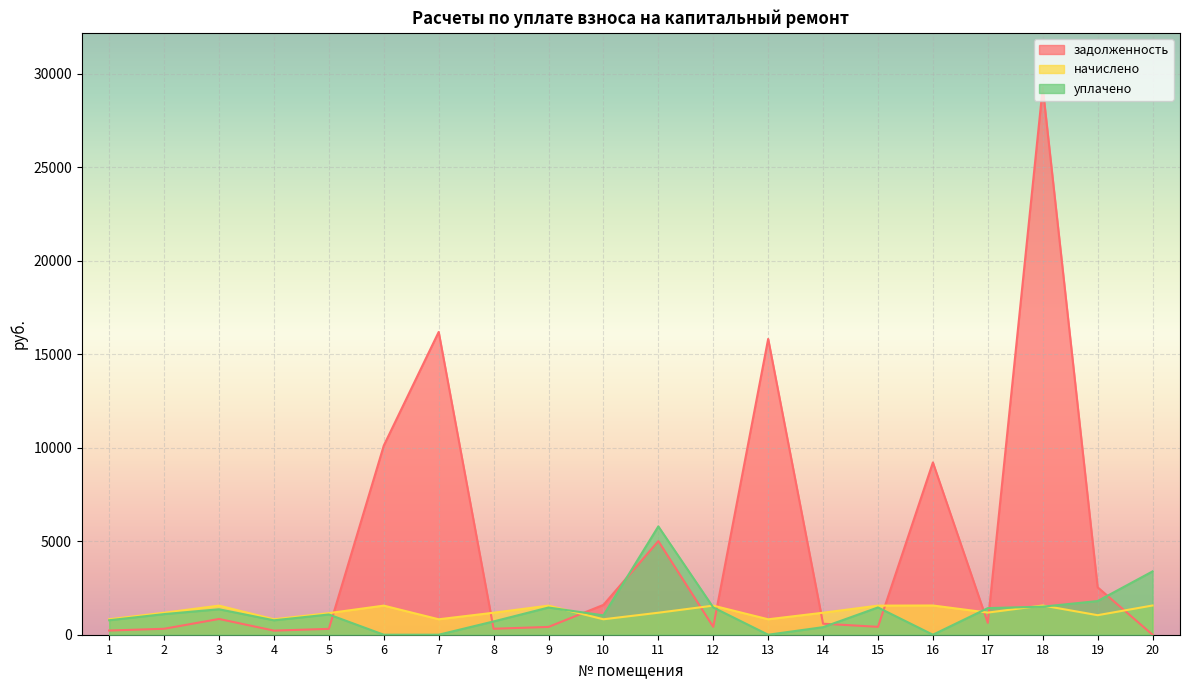

Which category has the highest value in the начислено series?

16